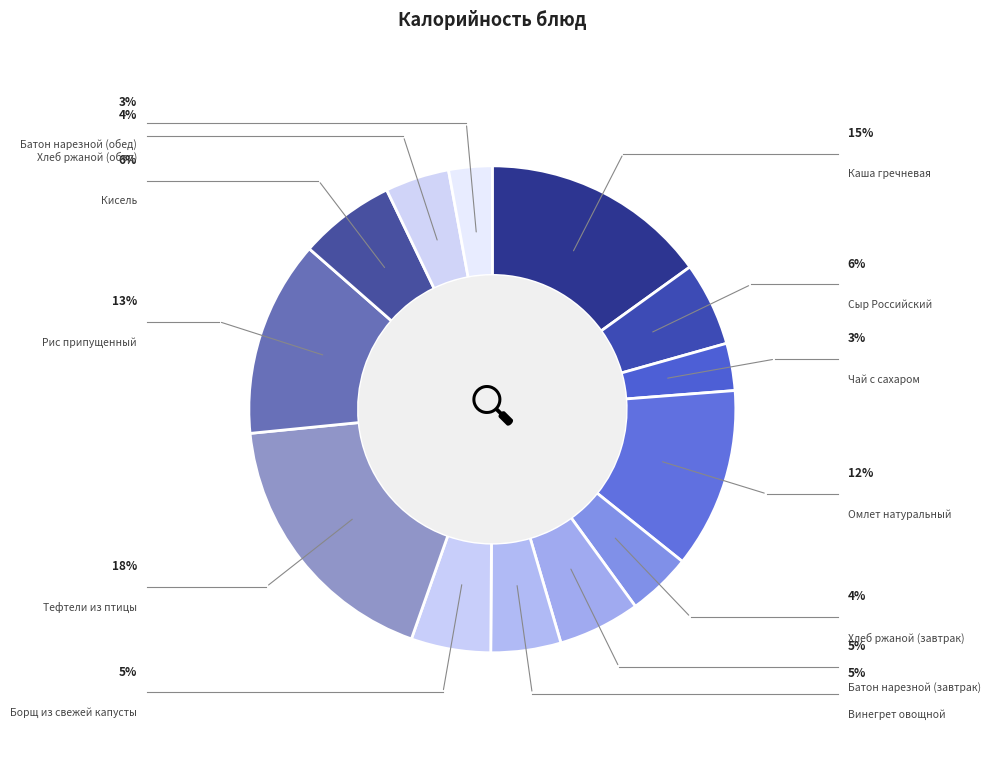

What percentage is the Батон нарезной (завтрак) slice, to the nearest percent?

5%